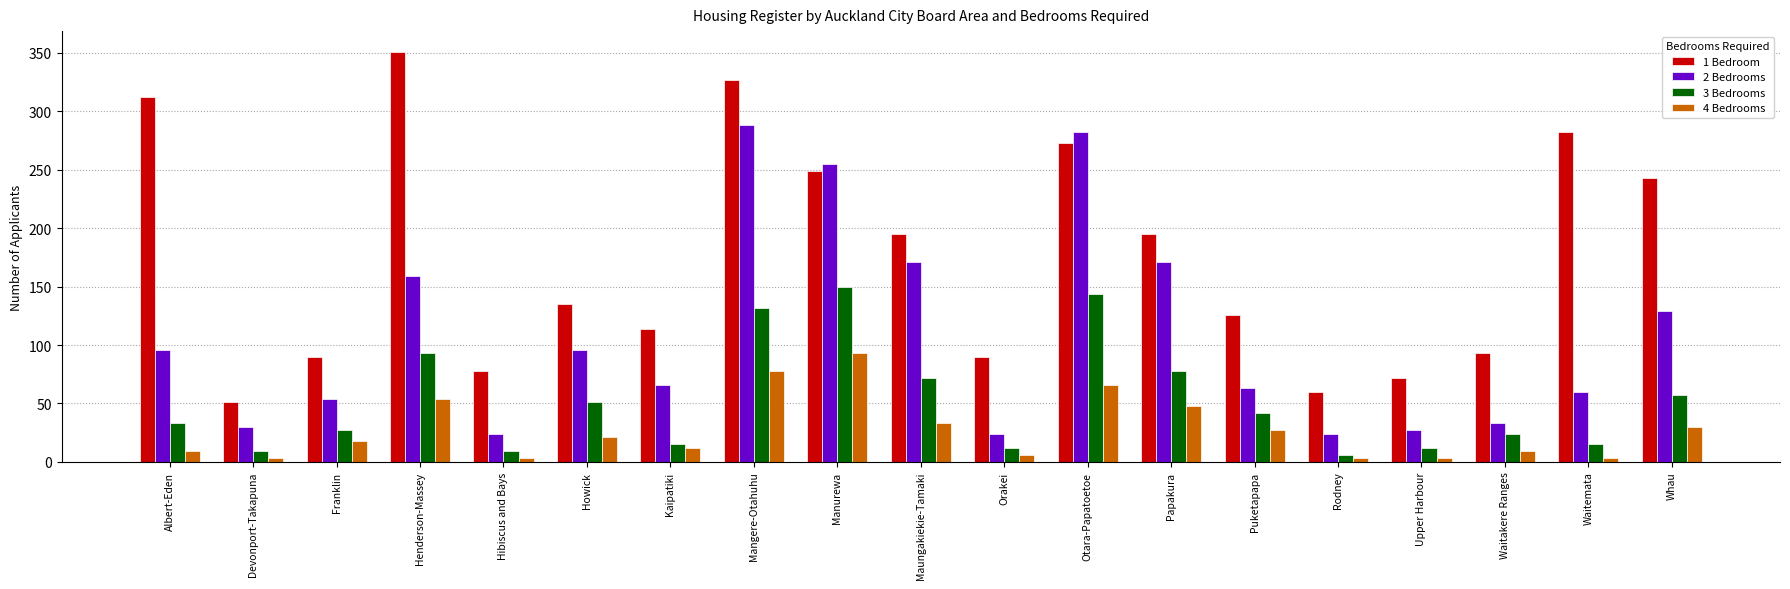

How many series are shown in this chart?

4